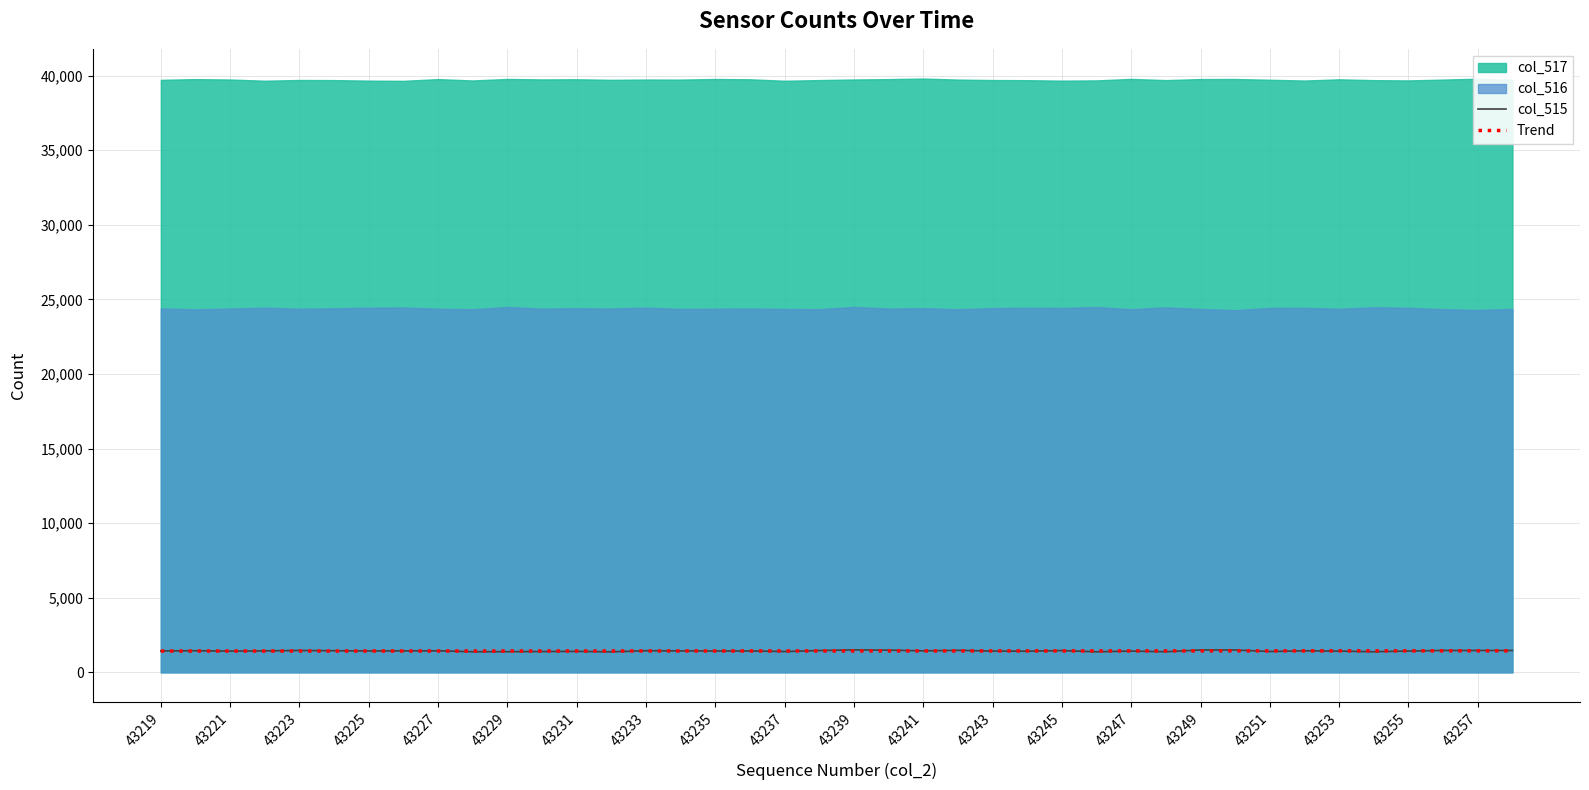

Where is col_515 nearest to the value 1441?

43225